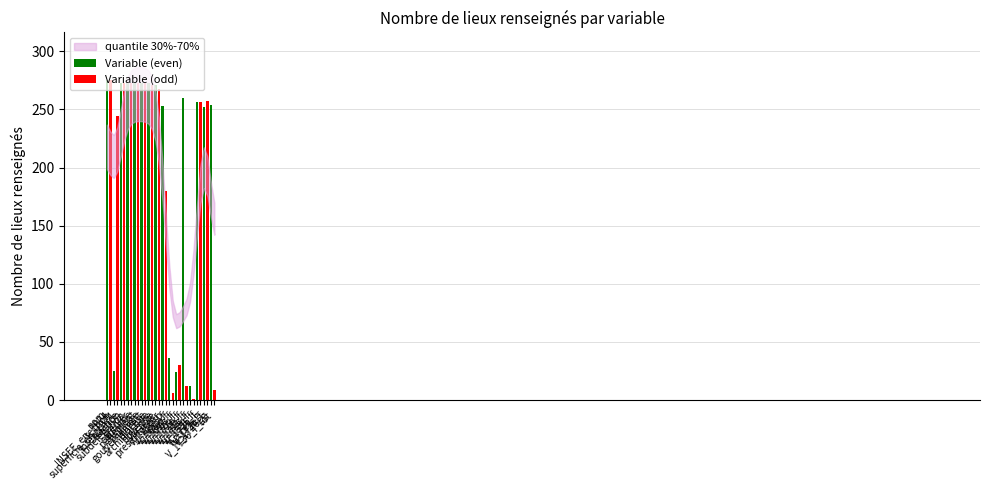

Rank the categories by value from highest to lowest.

nom, INSEE_en_1974, intendance, election, subdelegation, grenier, coutume, parlement, bailliage, gouvernement, diocese, archidiacone, doyenne, vocable, V_1709_f, V_1726_f, V_1720_f, V_1725_f, V_1726_g, presentateur, V_1725_g, superficie_en_1974, V_1250_p, V_1665_f, V_1707_f, section, V_1697_f, V_1710_f, V_1711_f, V_1736_f_tot, V_1683_f, V_1717_f